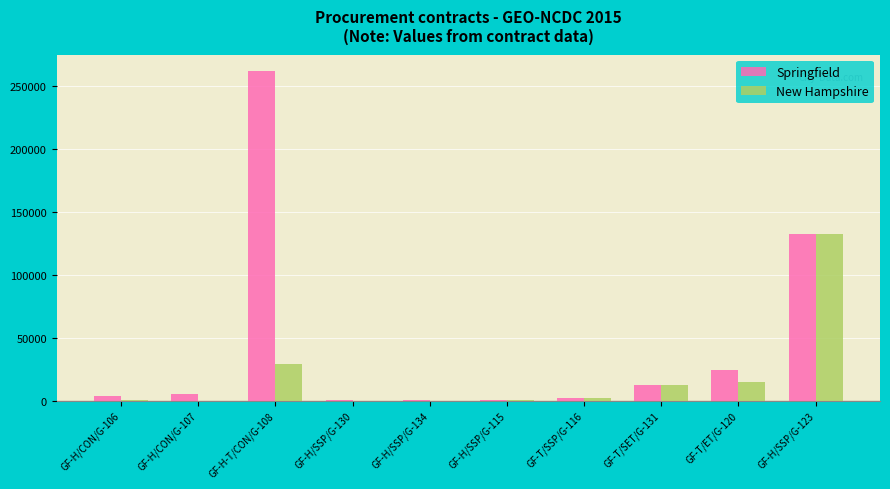

At which category does the chart reach its peak across all series?

GF-H-T/CON/G-108